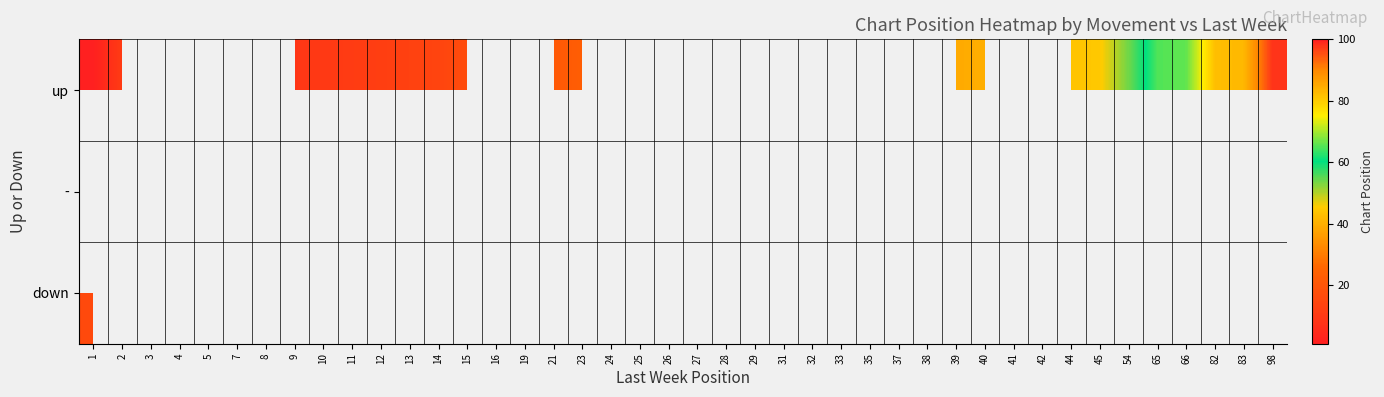

What is the sum of the up values at 14 and 21?

35